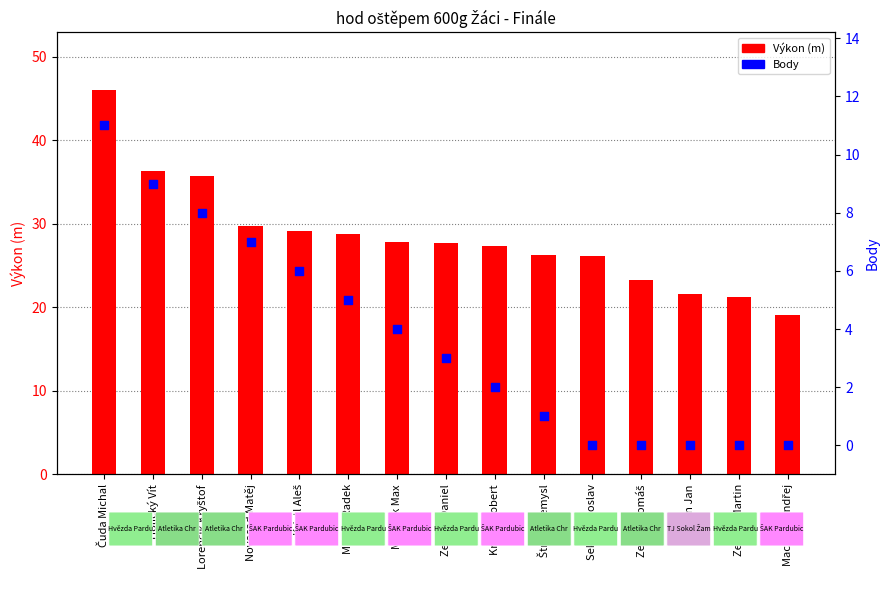

At which category is the sum across all series the highest?

Čuda Michal